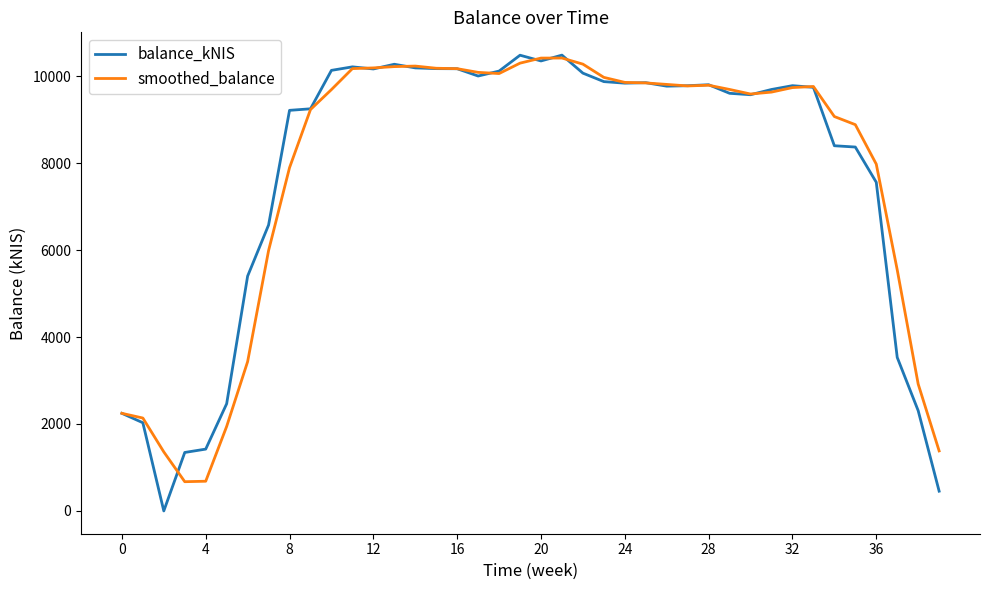

What is the maximum value for smoothed_balance?

10415.6